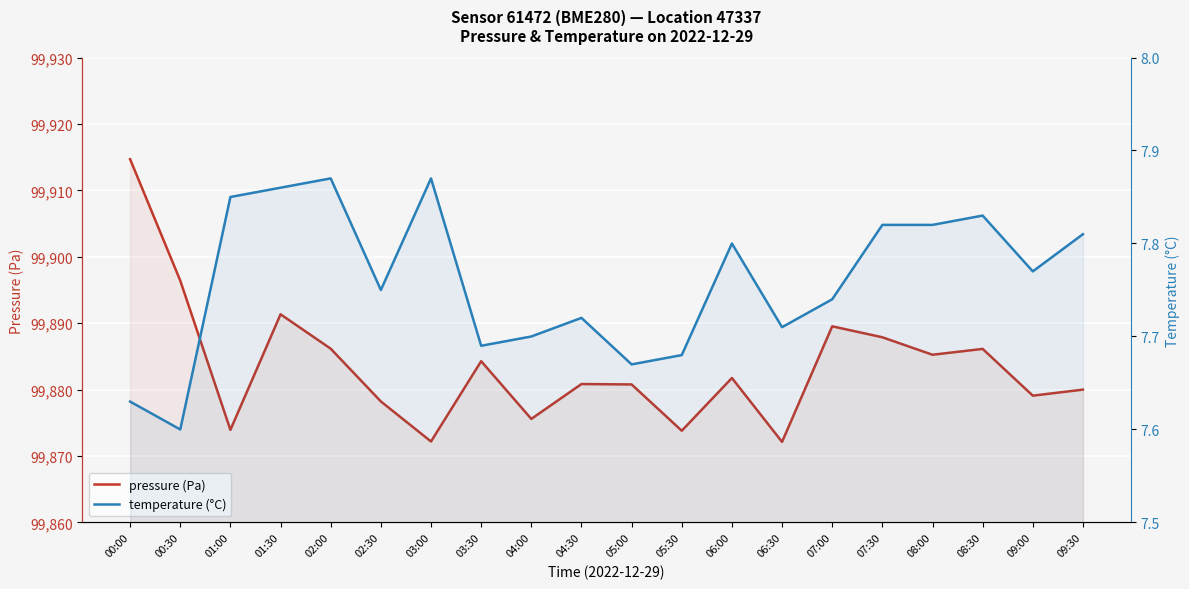

How many lines are shown in the chart?

2